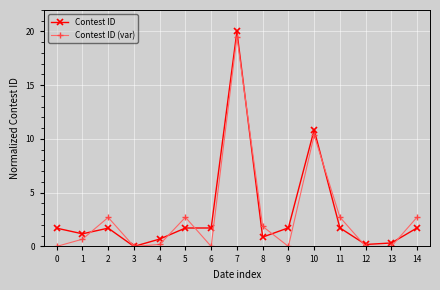

At 11, list the series in order from largest to smallest.

Contest ID (var), Contest ID